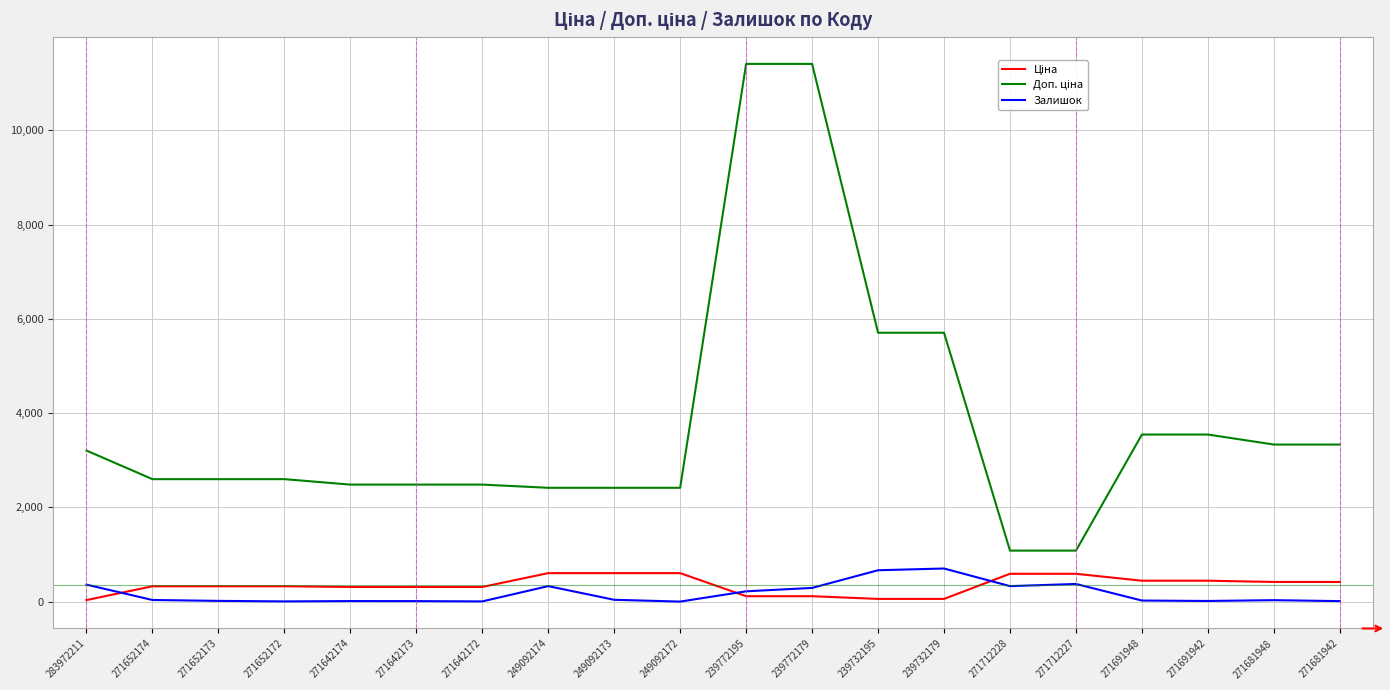

What is the total value across all series at 271652172?

2927.1